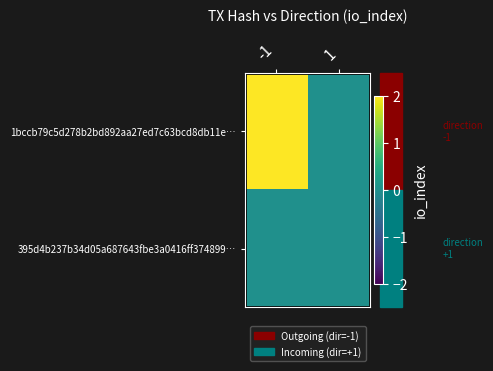

At which category is the sum across all series the highest?

-1